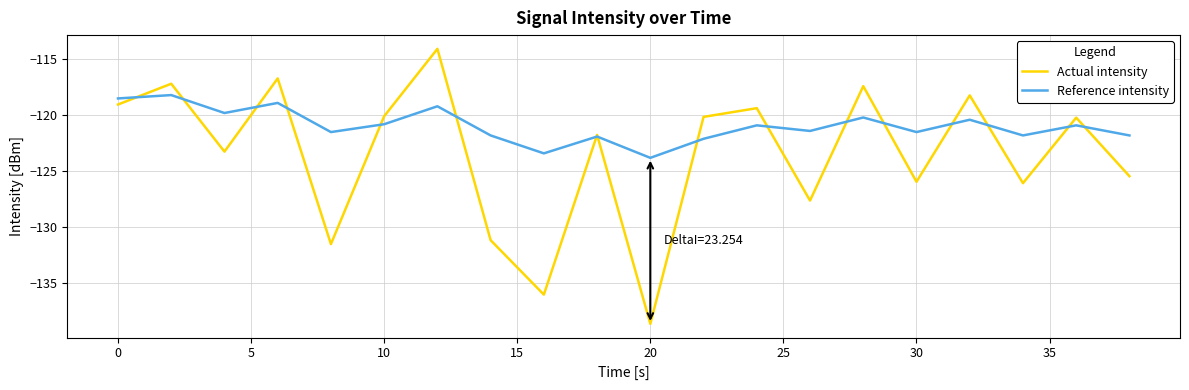

What is the minimum value shown in the chart?

-138.6